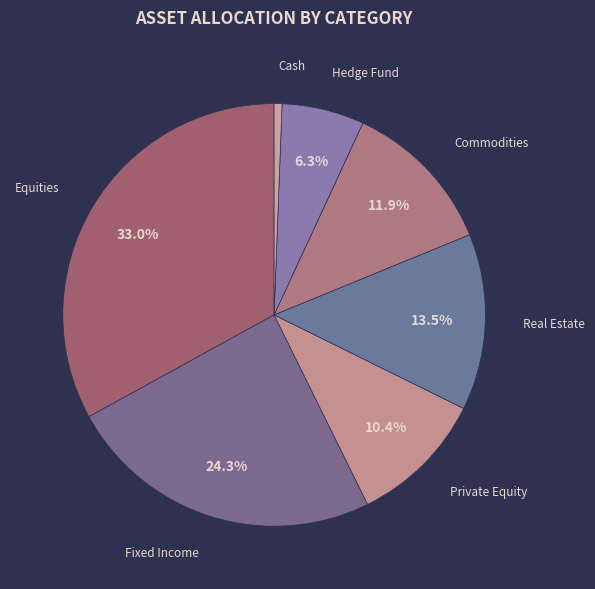

Which slice is the smallest?

Cash